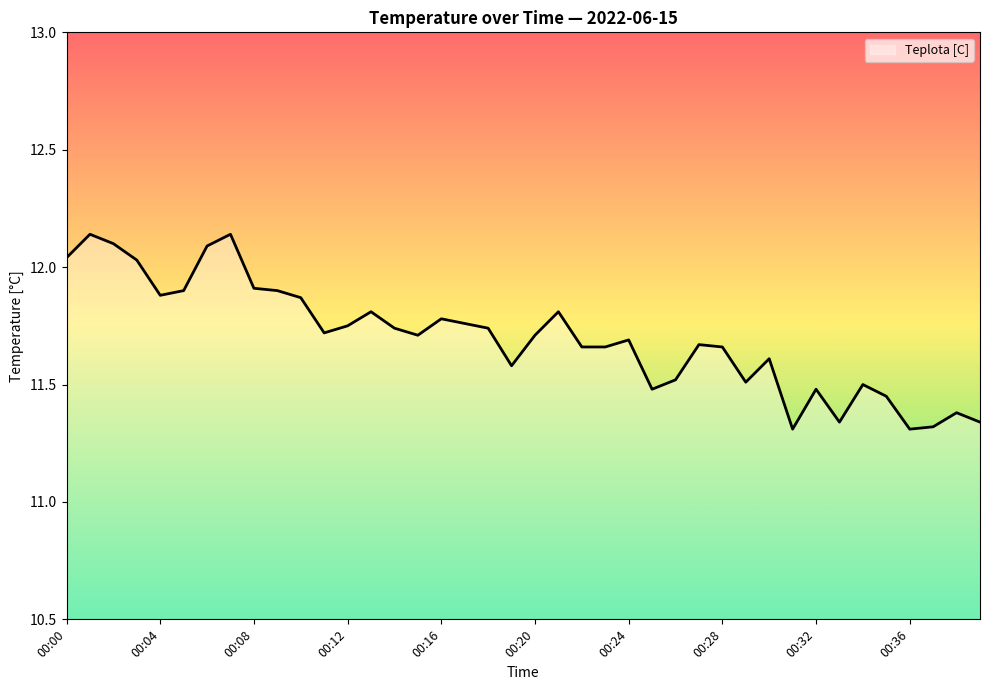

What is the difference between the maximum and minimum values?

0.8